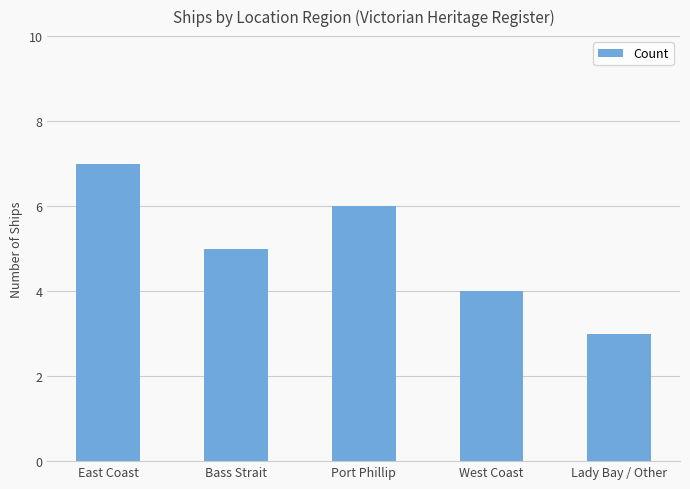

Count the number of data series in this chart.

1